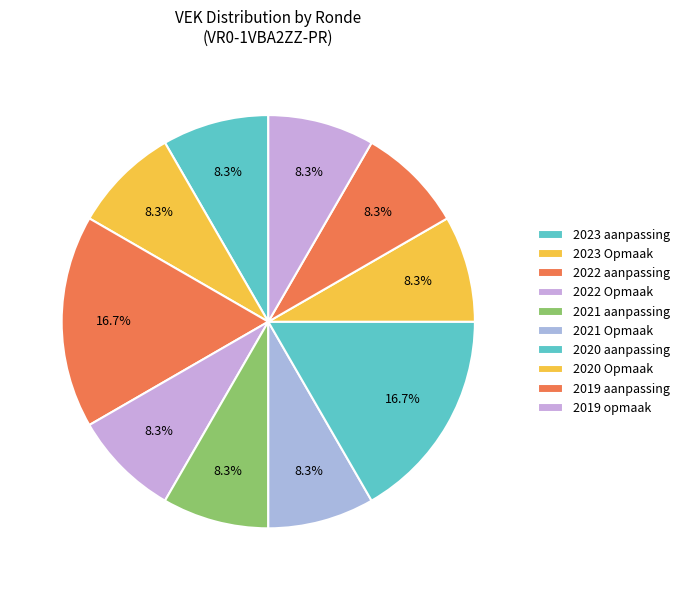

True or false: 2021 Opmaak accounts for 2% of the total.

False